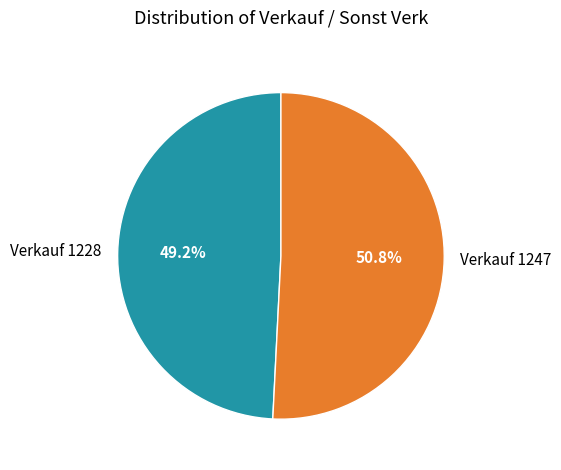

Combined, what portion of the pie is Verkauf 1228 and Verkauf 1247?

100.0%